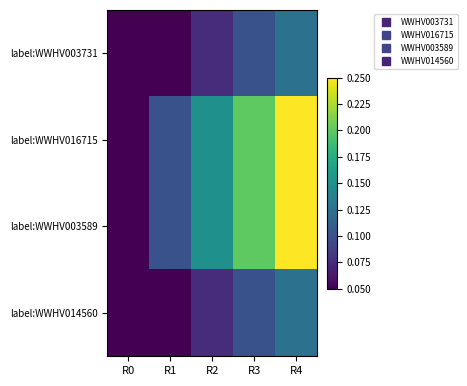

Reading left to right, list all the values displayed in this chart.

label:WWHV003731: R0=0.0	R1=0.1	R2=0.1	R3=0.1	R4=0.1
label:WWHV016715: R0=0.1	R1=0.1	R2=0.2	R3=0.2	R4=0.2
label:WWHV003589: R0=0.1	R1=0.1	R2=0.2	R3=0.2	R4=0.2
label:WWHV014560: R0=0.0	R1=0.1	R2=0.1	R3=0.1	R4=0.1